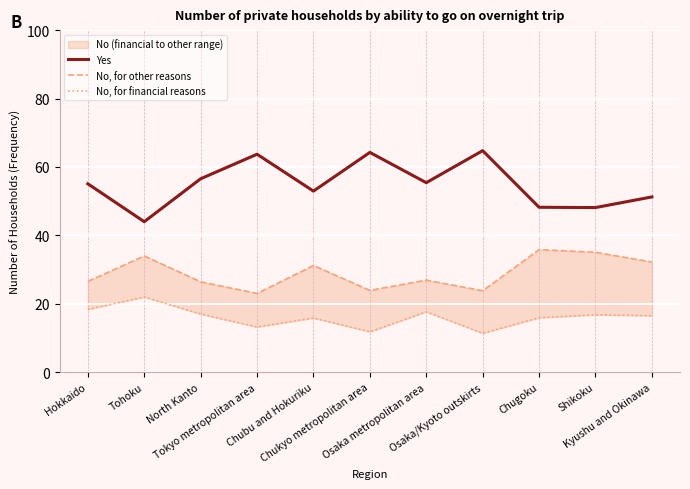

Is it true that No, for financial reasons equals 27.5 at Shikoku?

False